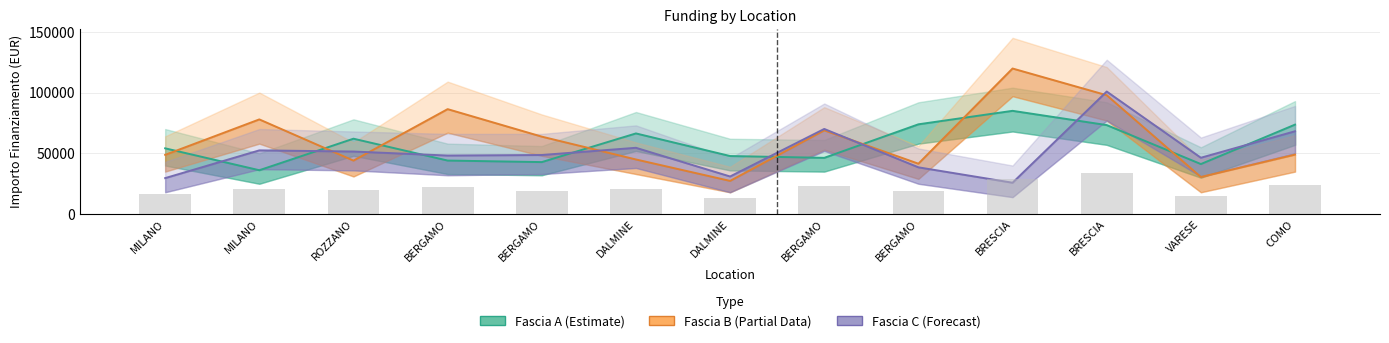

How many groups of bars are there?

13